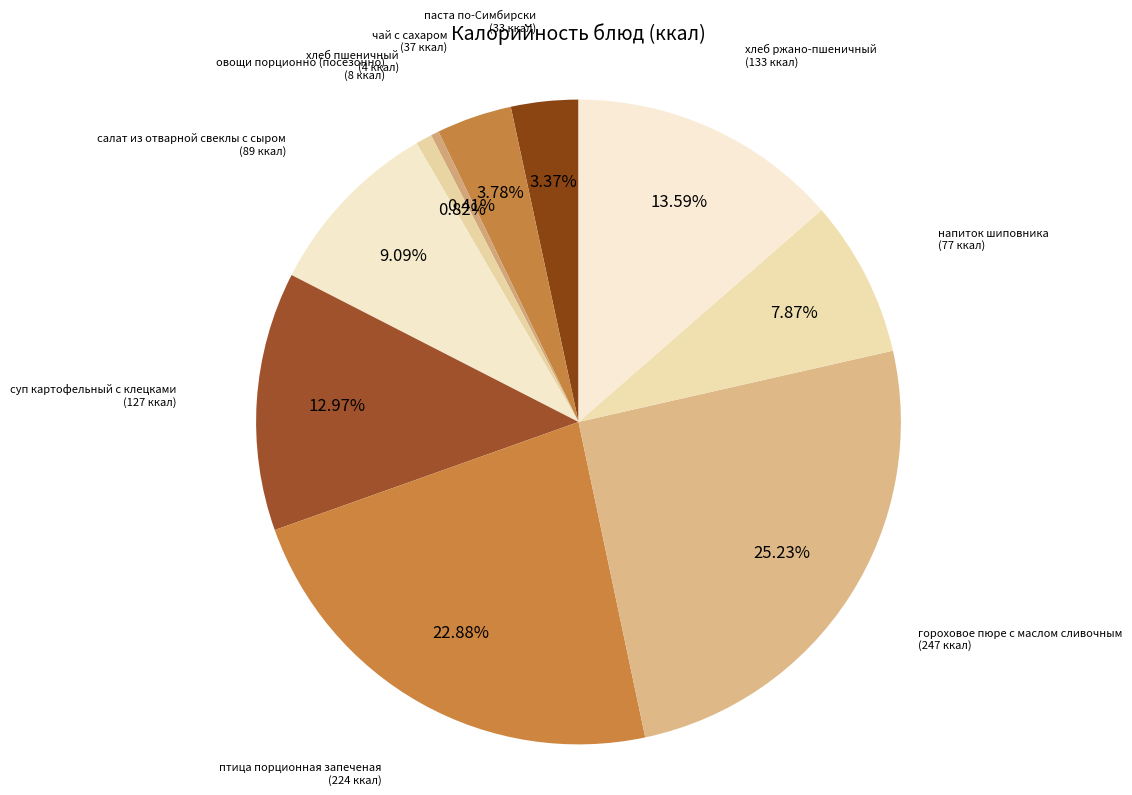

To the nearest percent, what is the average slice percentage?

10%